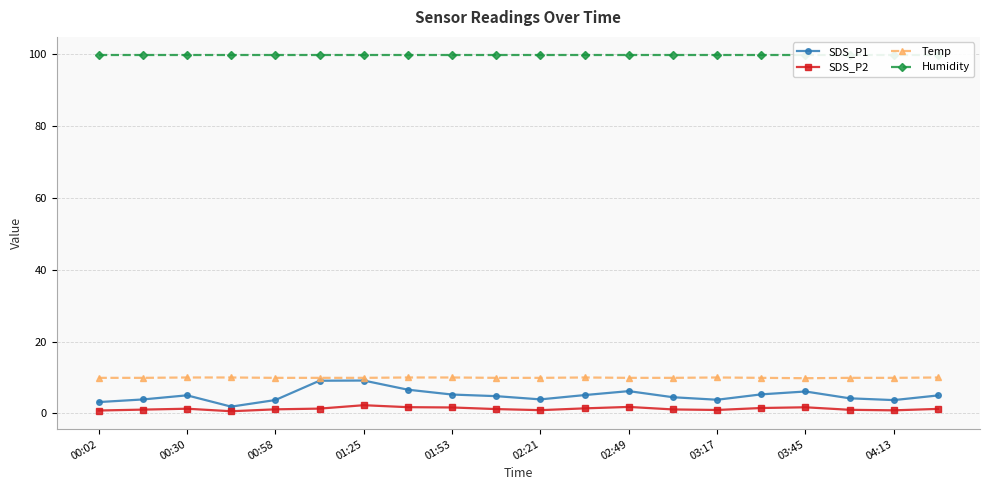

How many data points in SDS_P1 are less than 5?

10